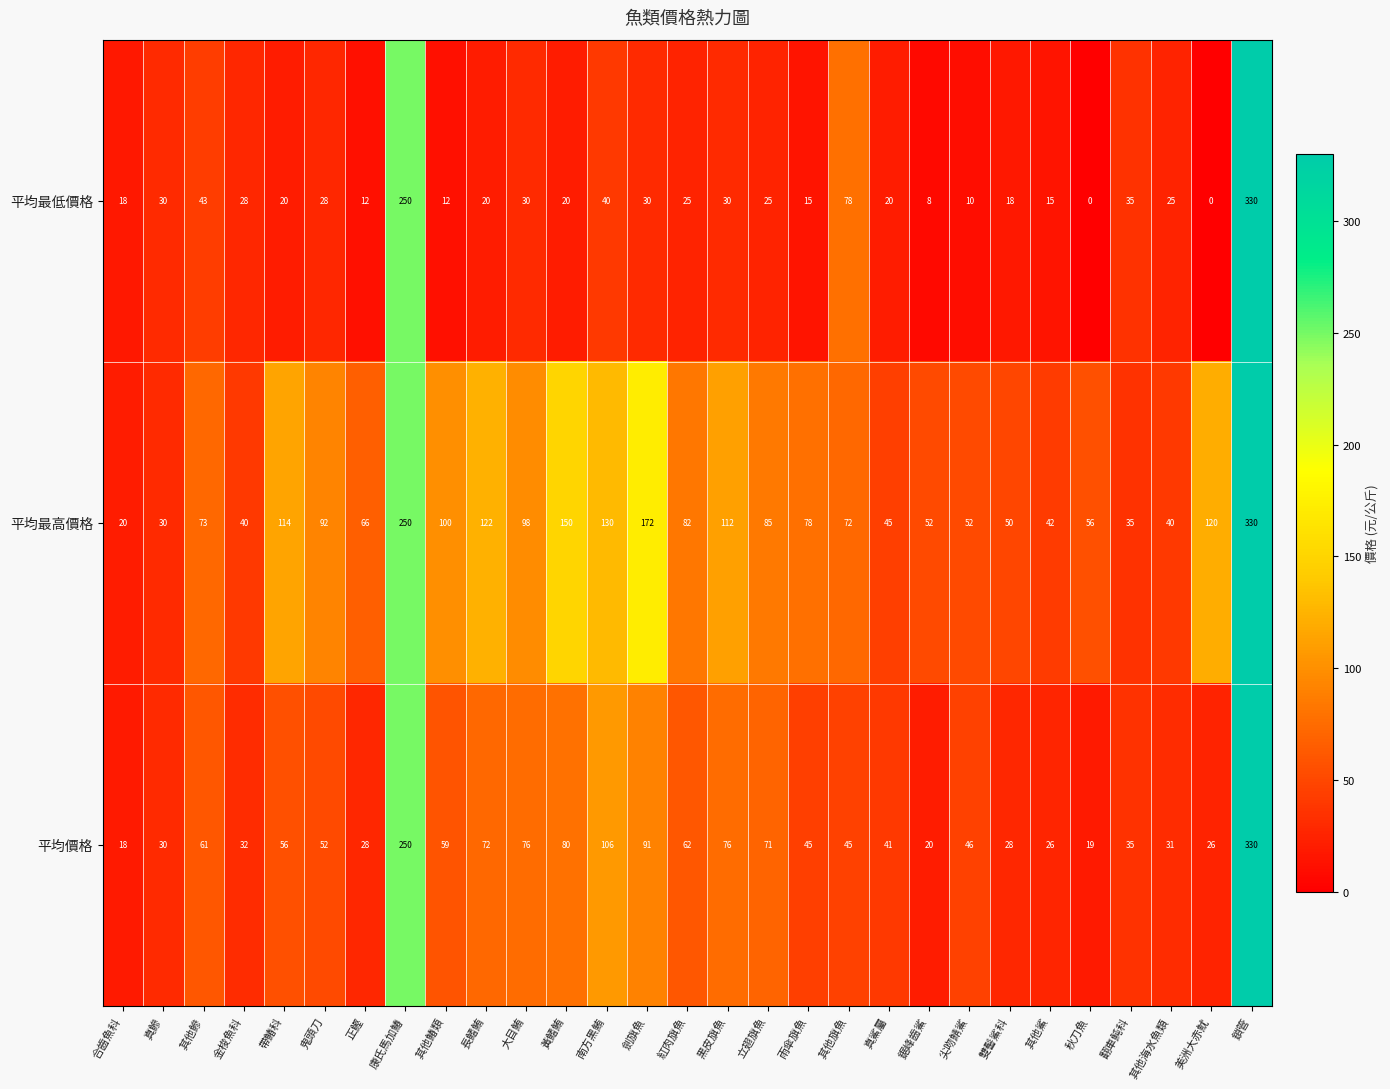

What is the maximum value shown in the chart?

330